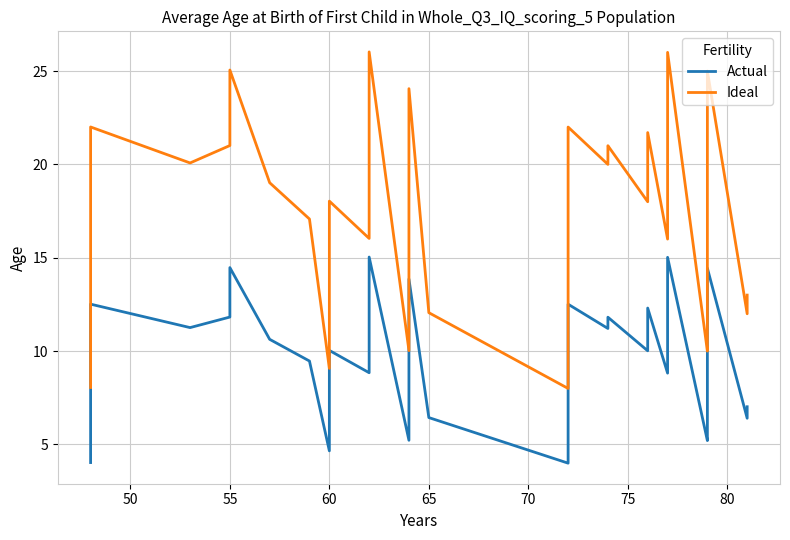

True or false: Ideal and Actual cross at least once.

False